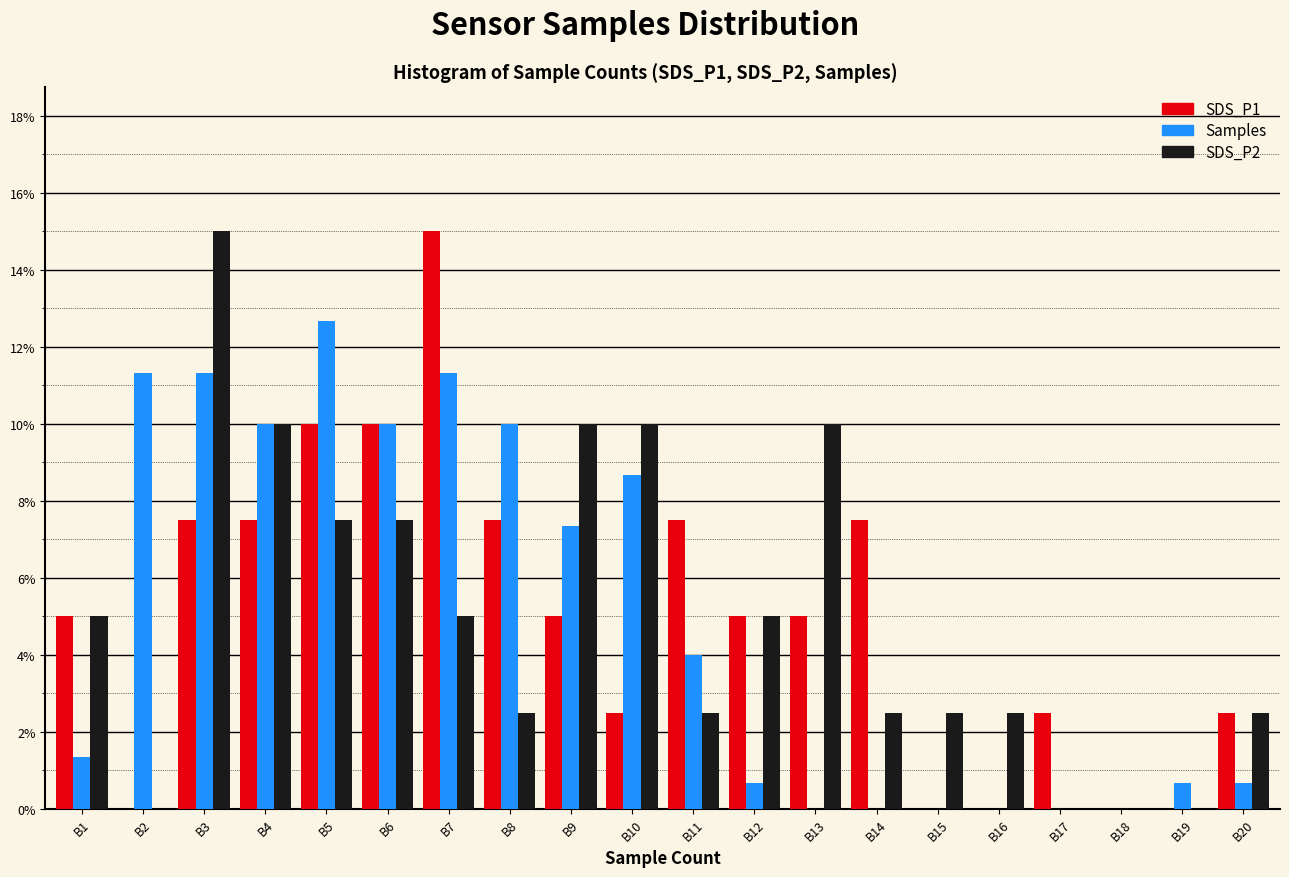

What is the sum of all SDS_P2 values?

100.0